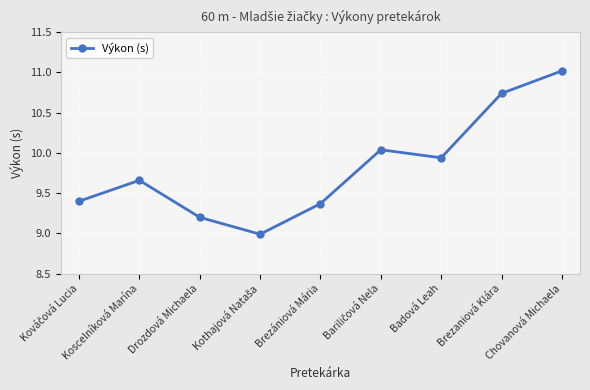

Where is the first local maximum?

Koscelníková Marína